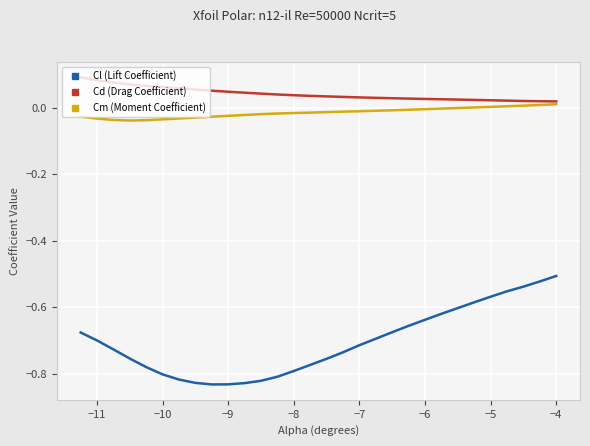

At how many categories does at least one series exceed 0?

30